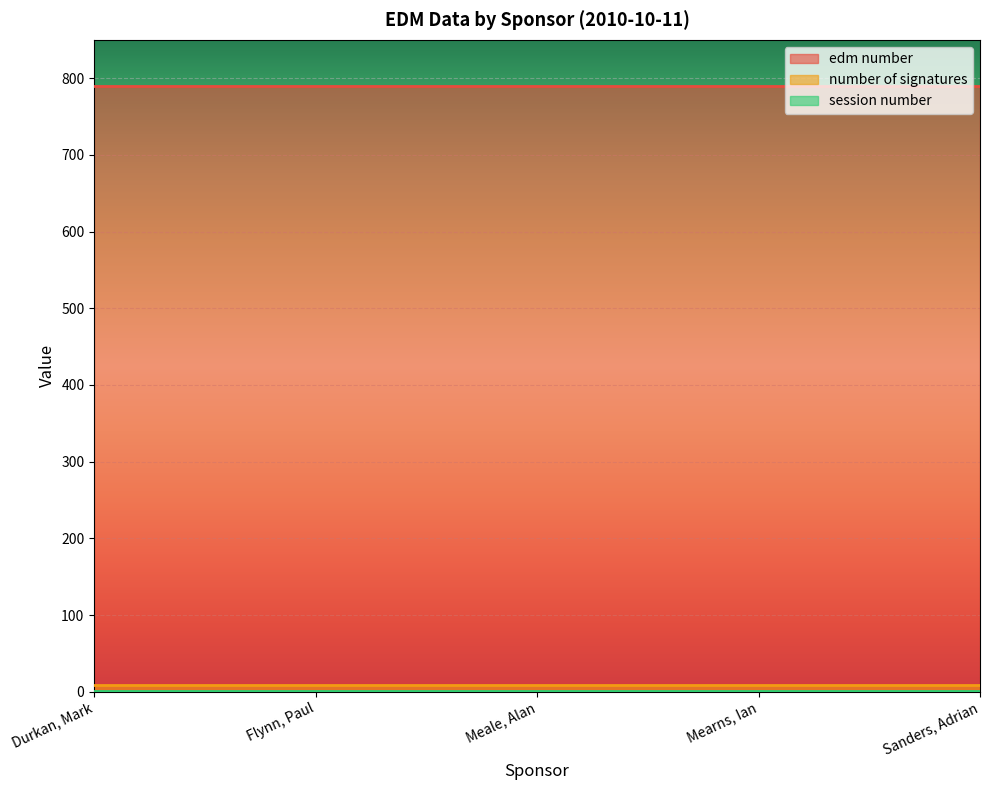

Does the chart display data point markers on the line(s)?

No